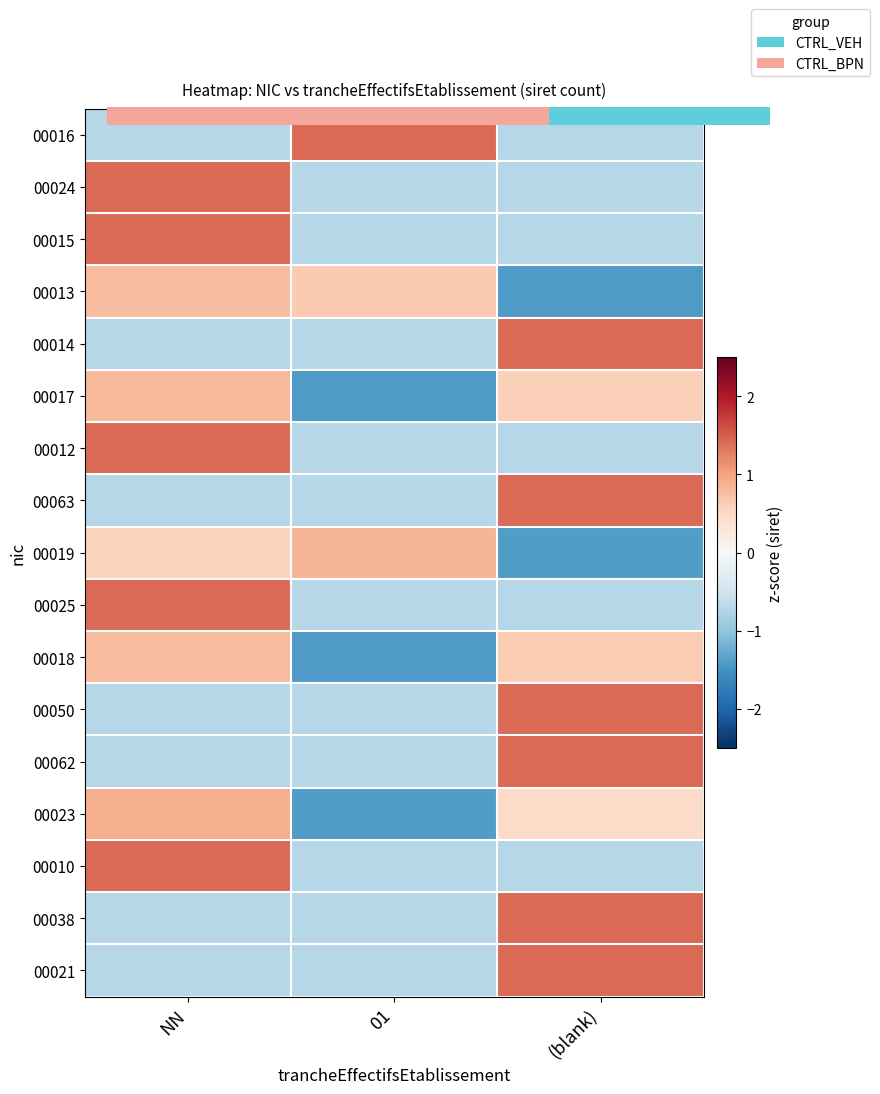

What is the total value across all series at 01?

-9.1